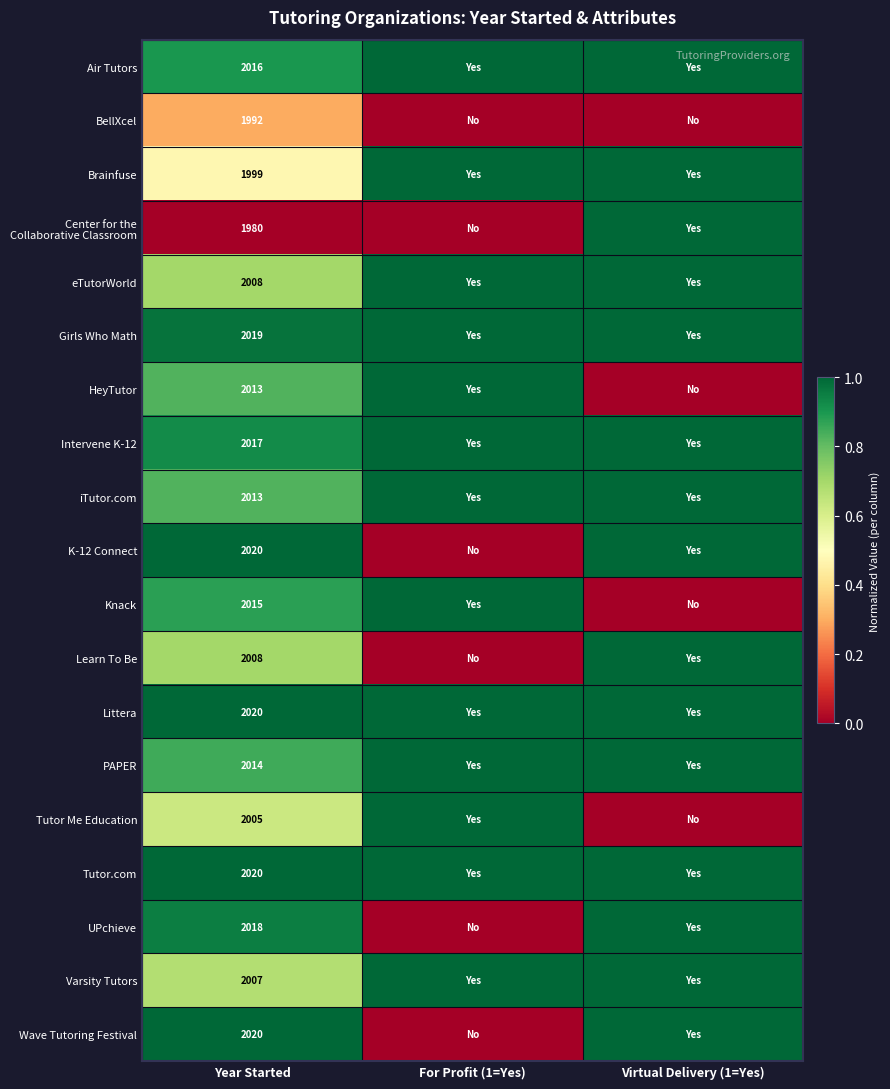

Which category has the highest value across all series?

For Profit (1=Yes)